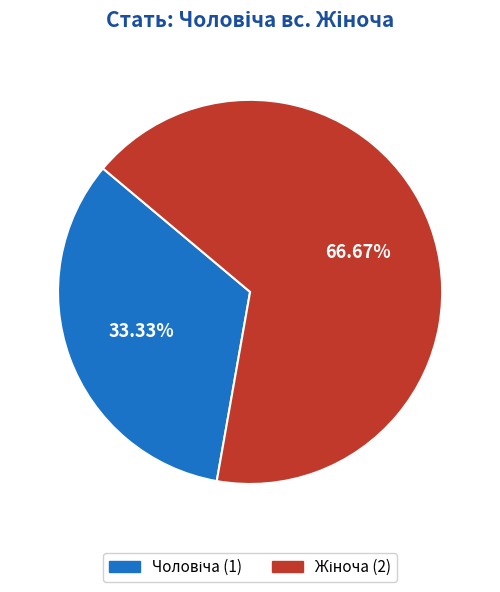

Is there a majority slice in this chart?

Yes